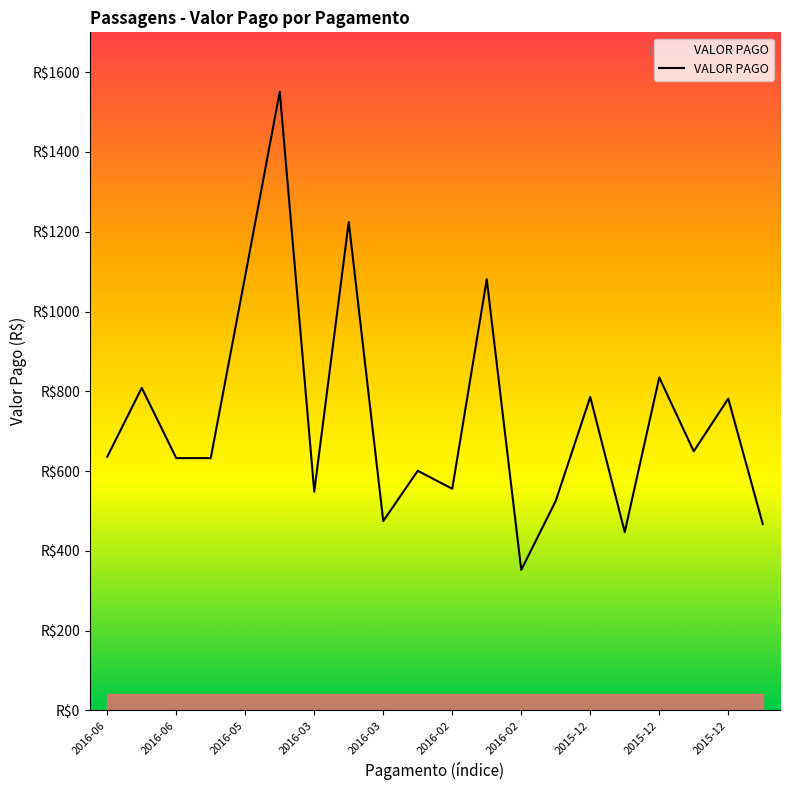

Which category has the lowest value across all series?

2016-02